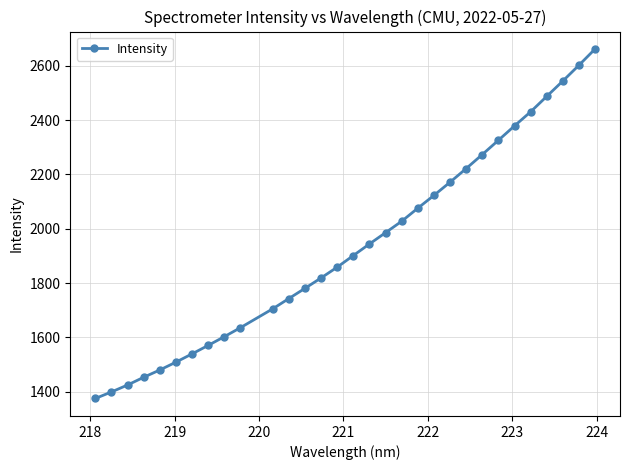

True or false: there are more than 2 points higher than both neighbors.

False